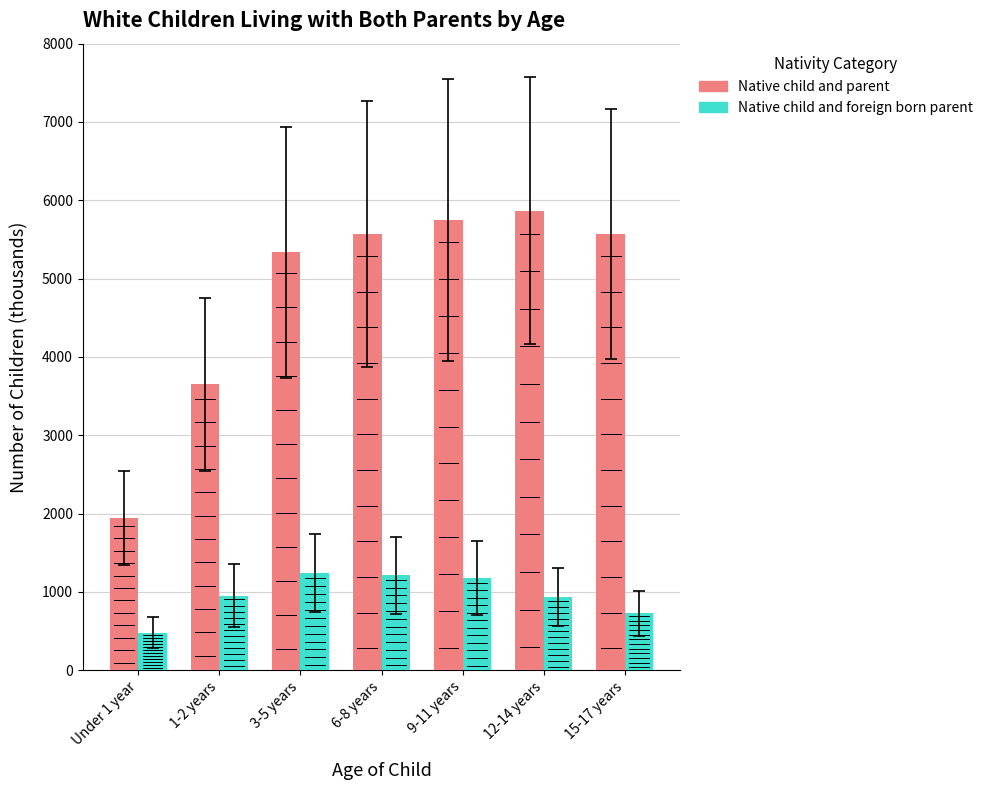

Which series has the widest spread of values?

Native child and parent